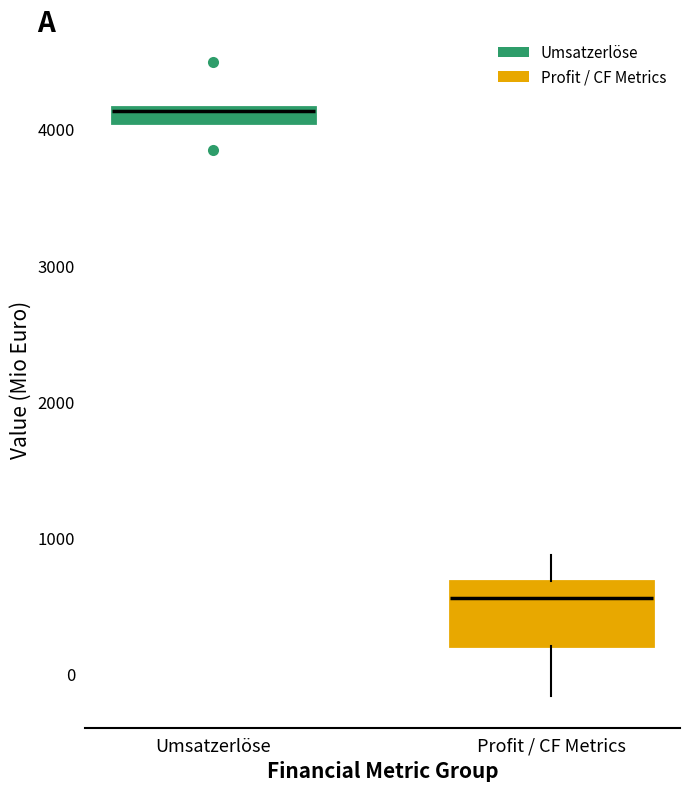

Which box's median line is the highest?

Umsatzerlöse